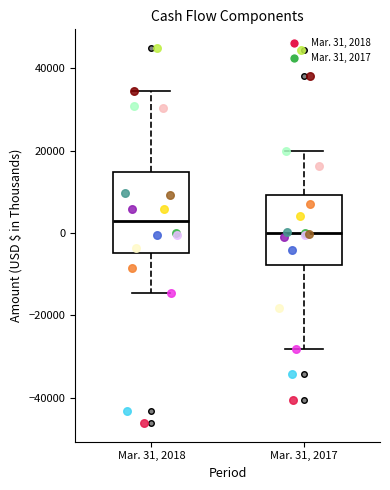

Where is the upper edge of the box for Mar. 31, 2017 on the y-axis? The values are not printed on the chart, so give them approximately, as read against the axis.

10000